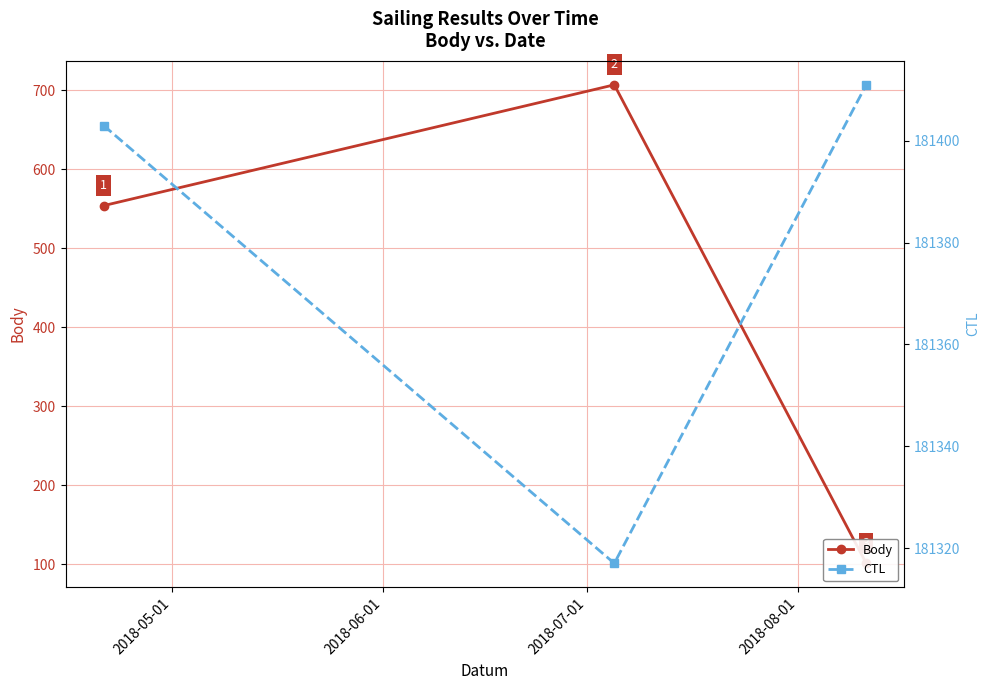

How many values in the CTL series are below 181403?

1